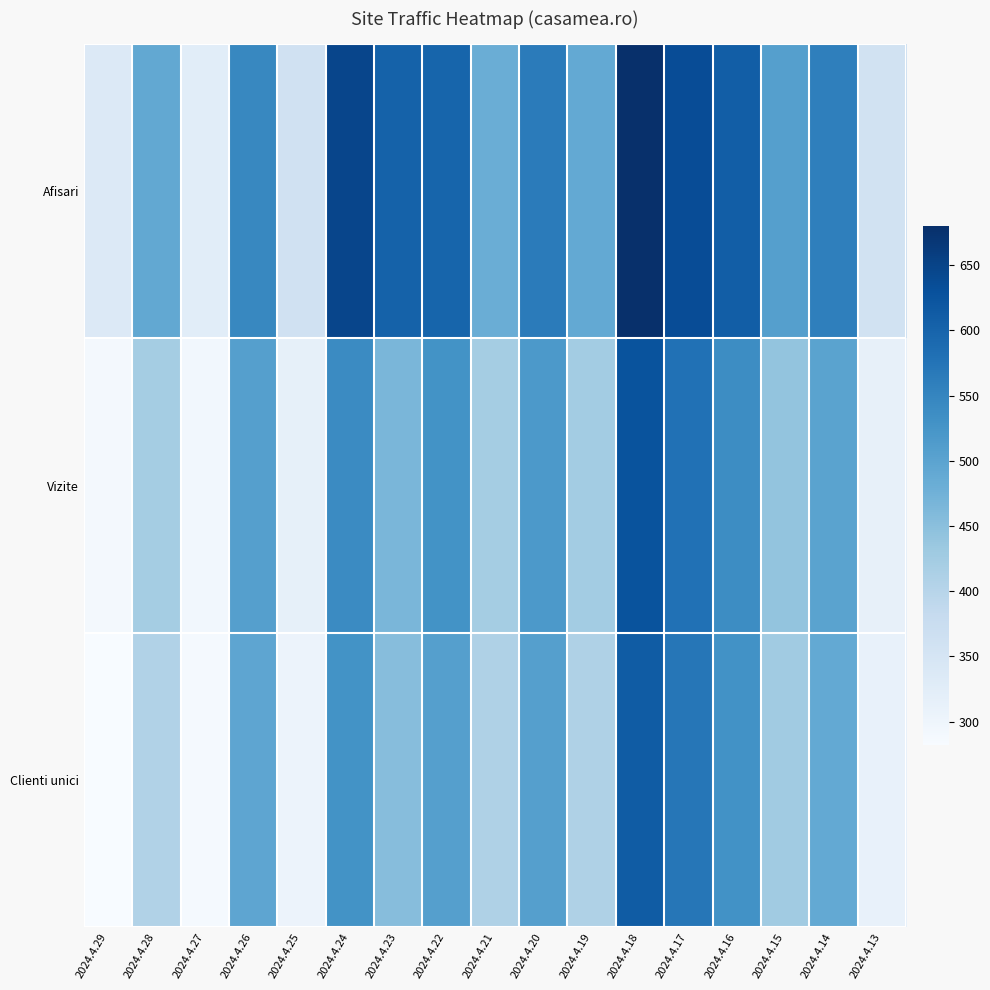

What is the spread (max minus min) of values at 2024.4.24?

119